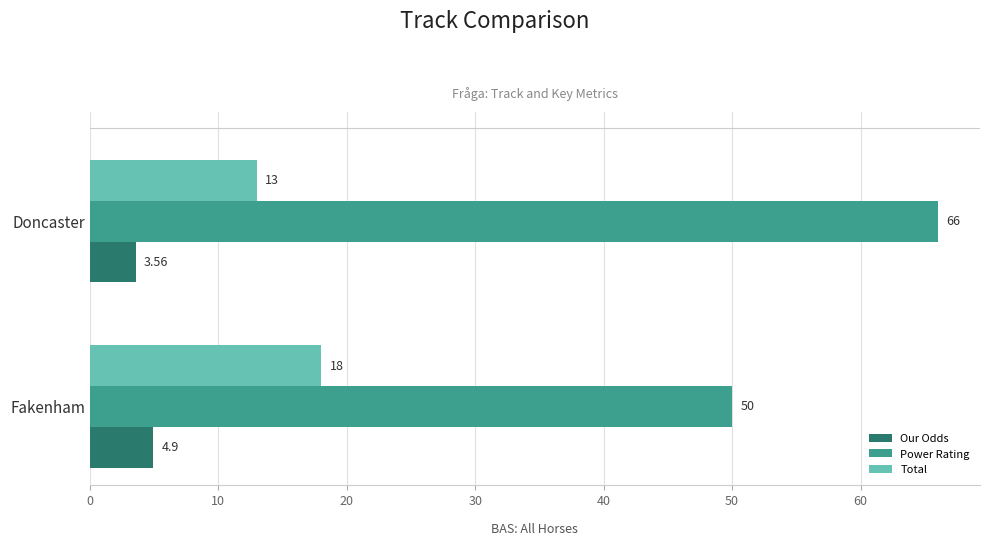

Rank the series by their maximum value, from highest to lowest.

Power Rating, Total, Our Odds